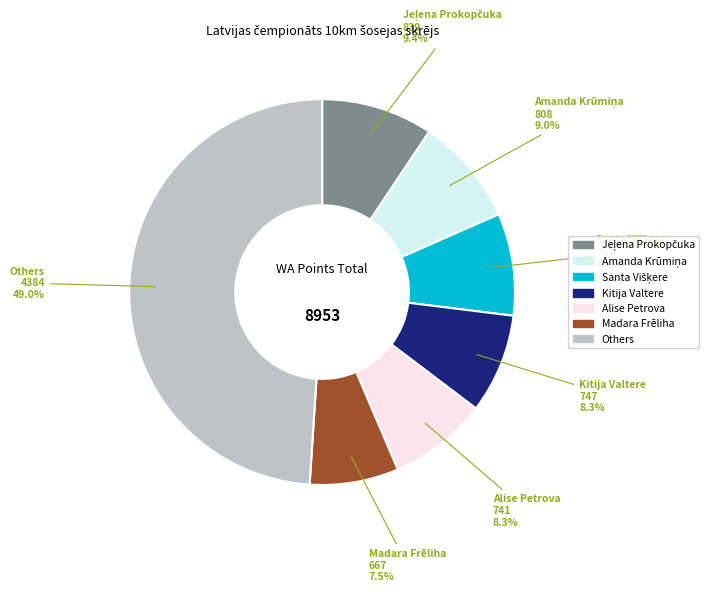

Is the sum of Alise Petrova and Others greater than half?

Yes